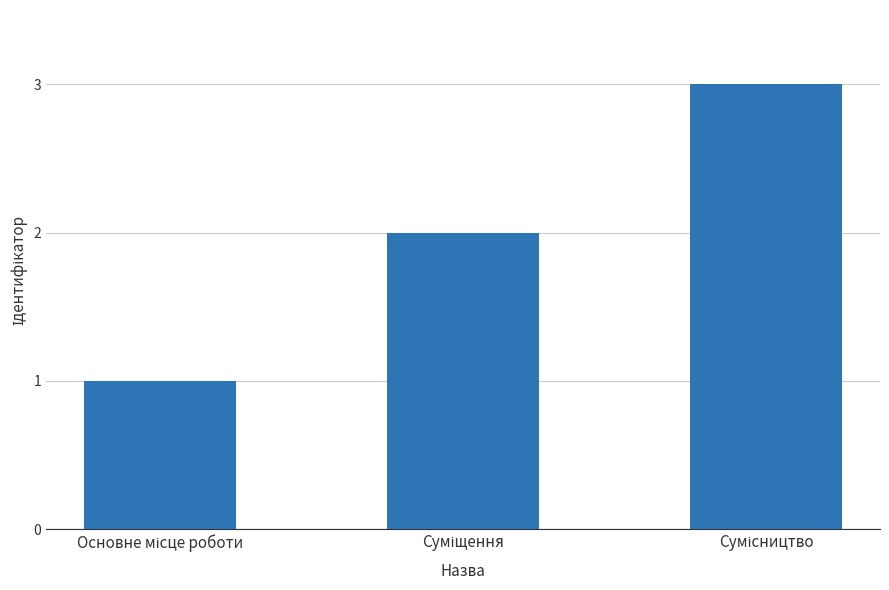

What is the average value?

2